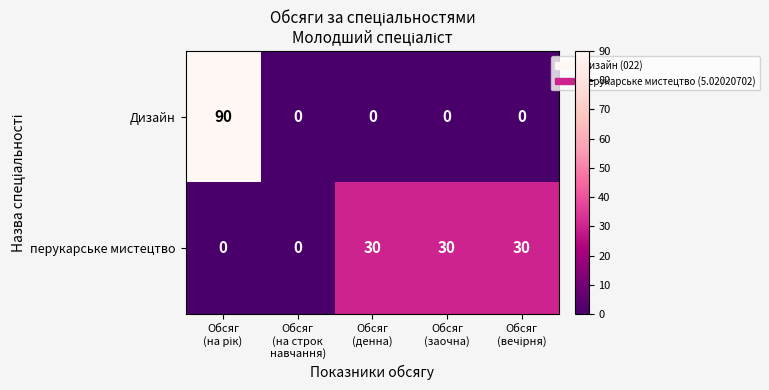

Which series has the largest range (max minus min)?

Дизайн